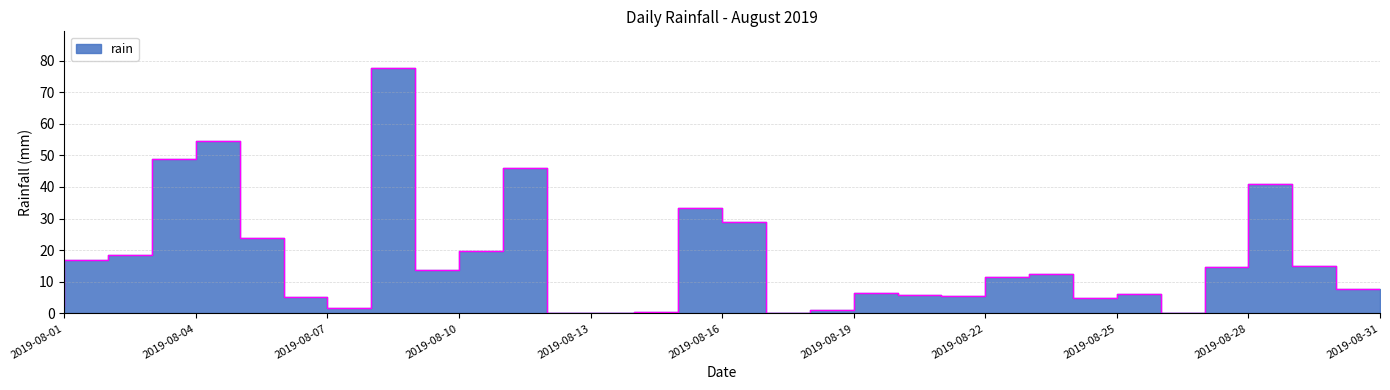

Reading left to right, list all the values displayed in this chart.

2.4	16.8	18.6	49.0	54.6	24.0	5.2	1.8	77.6	13.8	19.8	46.0	0.0	0.2	0.6	33.4	28.8	0.0	1.2	6.4	5.8	5.4	11.4	12.4	4.8	6.2	0.0	14.6	40.8	15.0	7.6